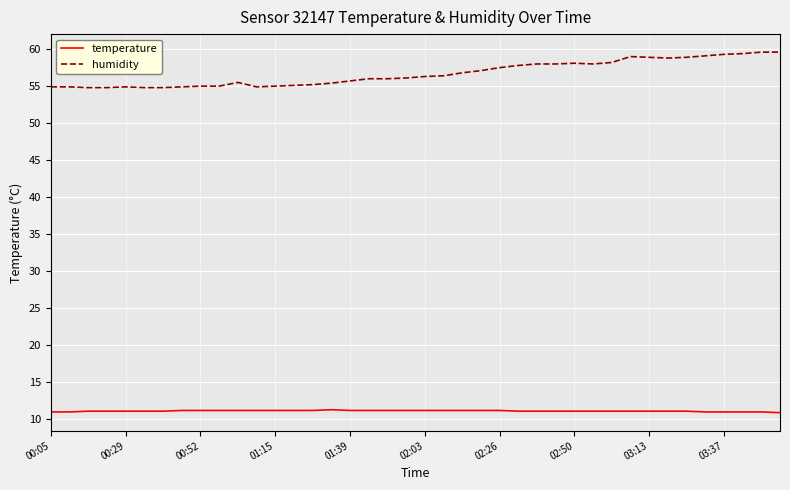

List the series in order of their overall mean, lowest first.

temperature, humidity